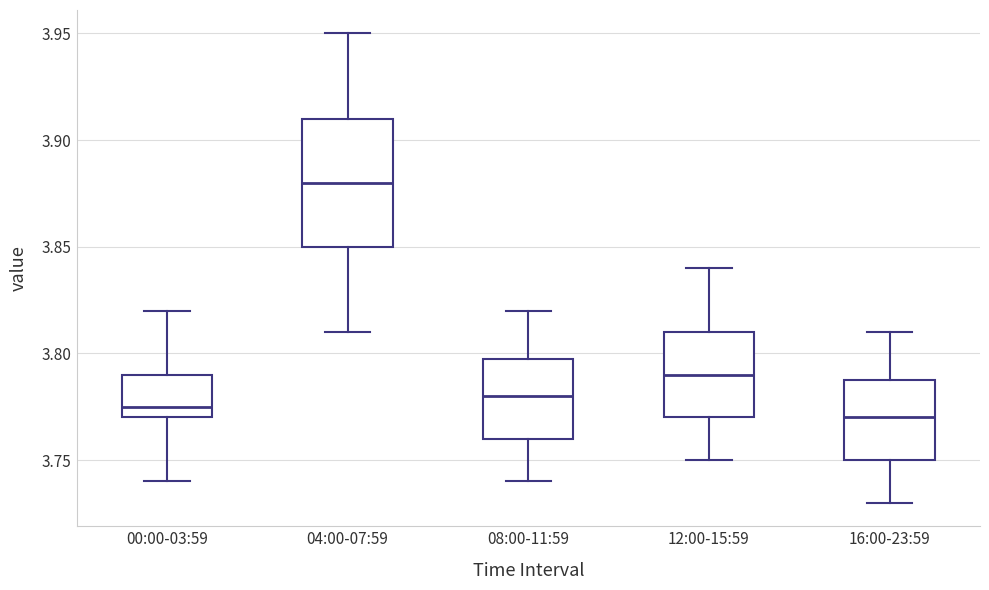

Reading left to right, transcribe this box plot: for each box, give where its median line is, the range the box spans, and where its two whiskers end, as read against the y-axis. The values are not printed on the chart, so give them approximately, as read against the axis.

00:00-03:59: median 3.775, box 3.770 to 3.790, whiskers 3.740 to 3.820
04:00-07:59: median 3.880, box 3.850 to 3.910, whiskers 3.810 to 3.950
08:00-11:59: median 3.780, box 3.760 to 3.800, whiskers 3.740 to 3.820
12:00-15:59: median 3.790, box 3.770 to 3.810, whiskers 3.750 to 3.840
16:00-23:59: median 3.770, box 3.750 to 3.790, whiskers 3.730 to 3.810